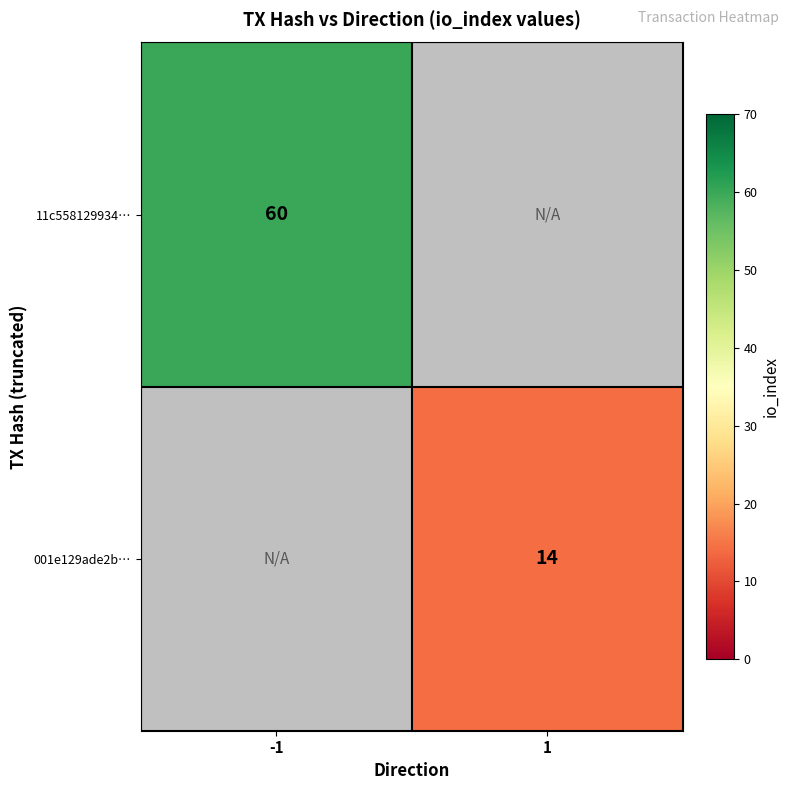

The 001e129ade2b… series shows 14 at 1. True or false?

True